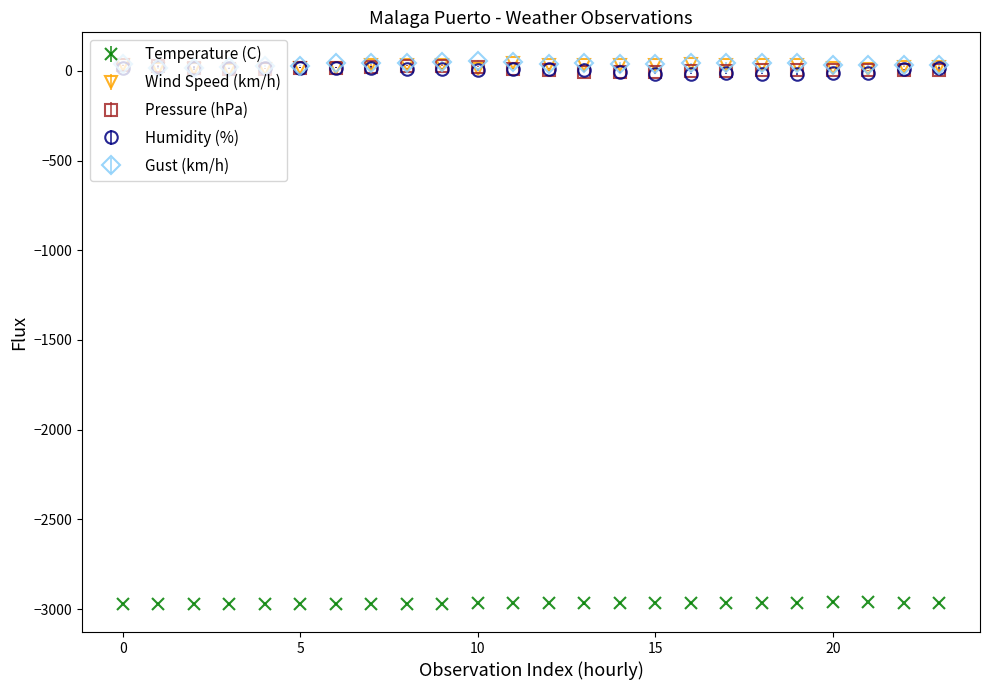

True or false: Gust (km/h) has more than 1 points higher than both neighbors.

True